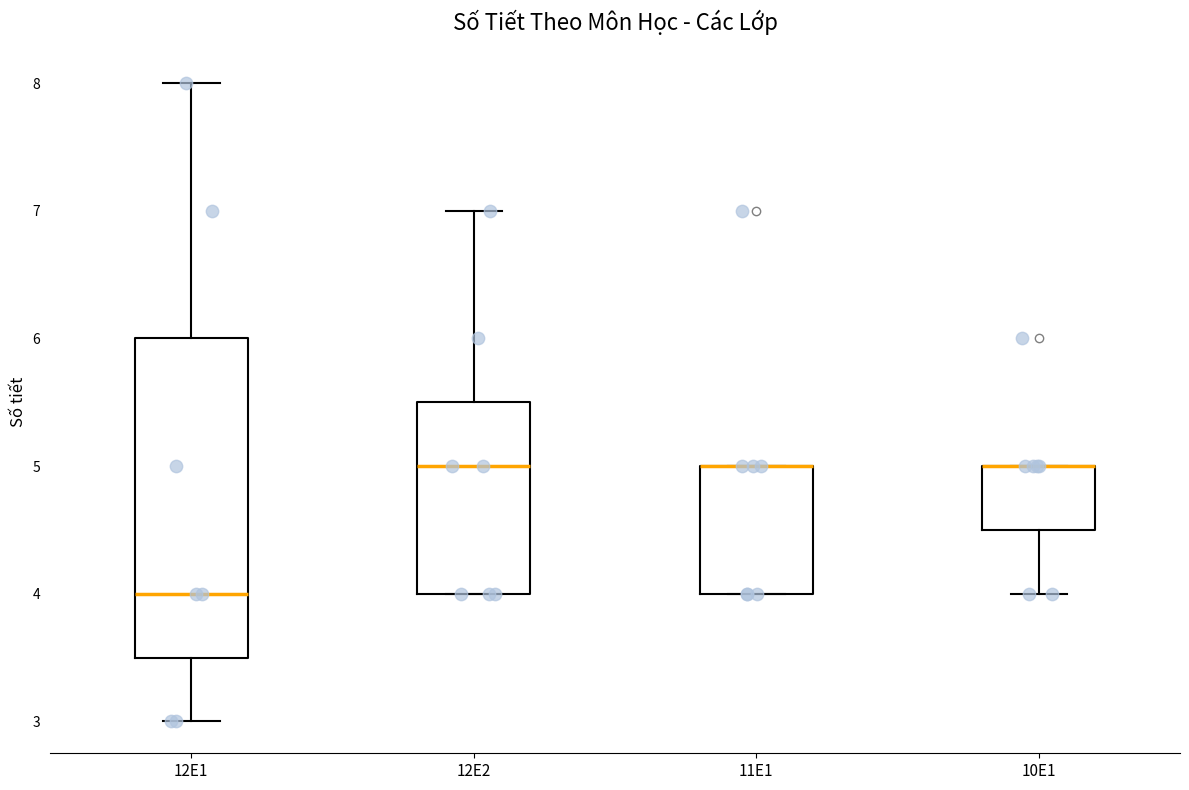

Comparing the boxes themselves (not the whiskers), which one is the tallest?

12E1